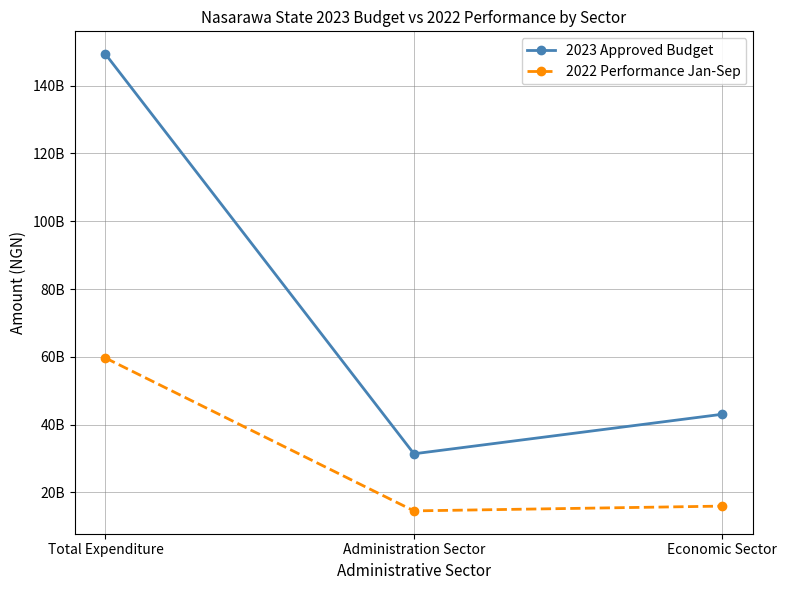

What is the value of the 2022 Performance Jan-Sep point at the 1st from the left?

59633685520.4